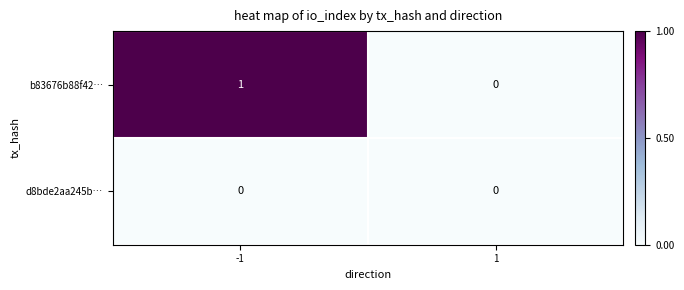

Rank the series by their maximum value, from lowest to highest.

d8bde2aa245b…, b83676b88f42…